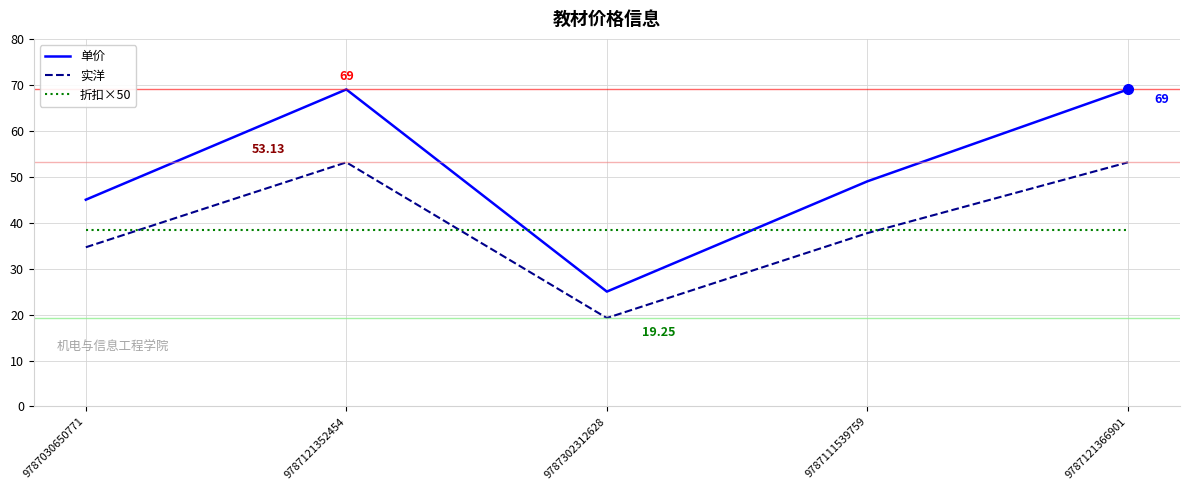

What is the sum of all 折扣×50 values?

192.5